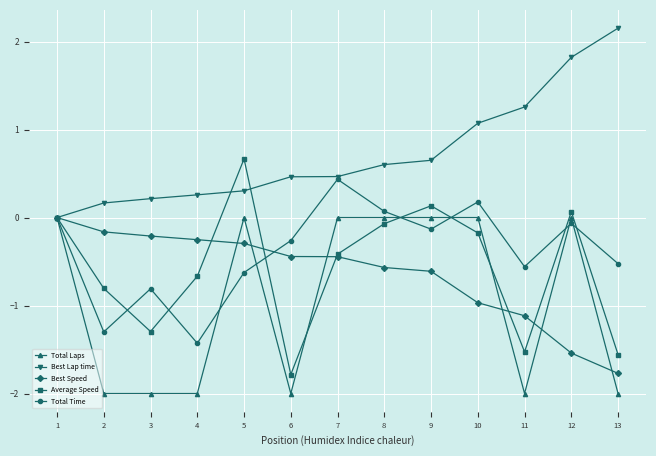

How many distinct data groups are displayed?

5